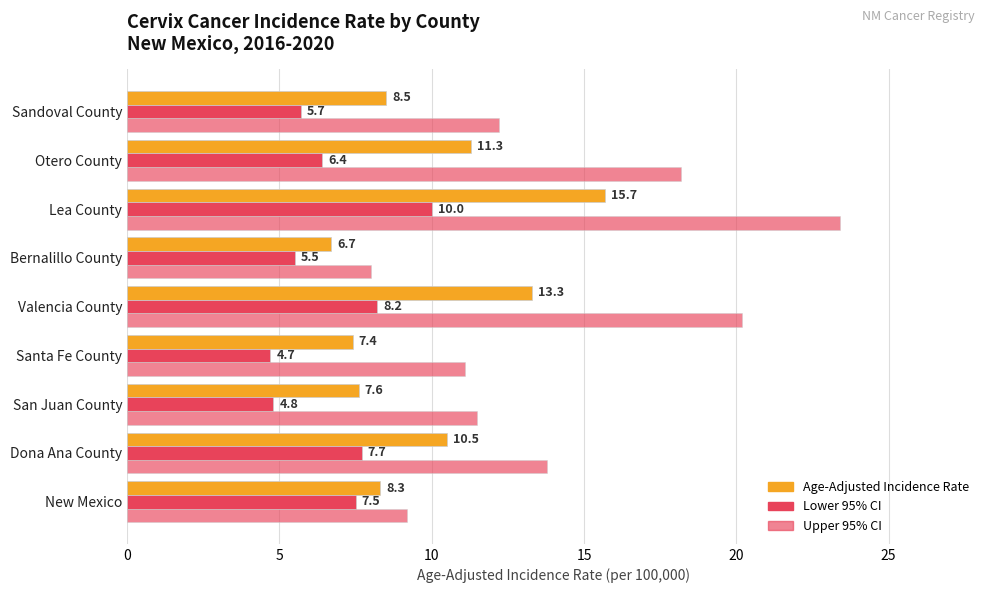

How many values in the Age-Adjusted Incidence Rate series are below 8?

3